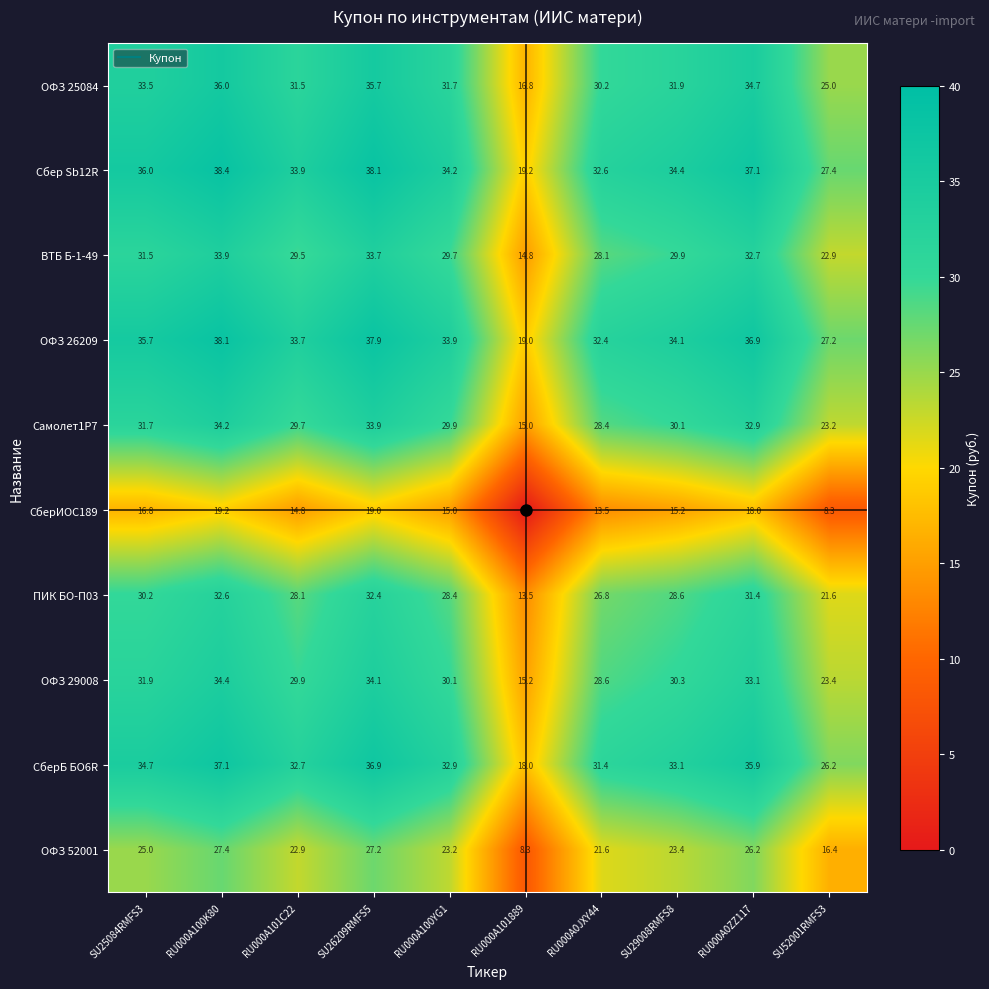

True or false: СберИОС189 has a value of 19.2 at RU000A100K80.

True